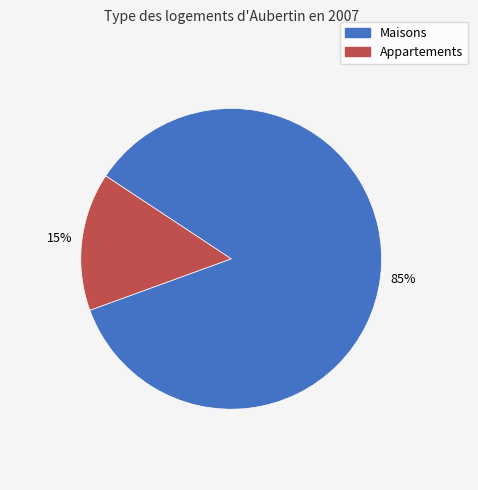

How many segments does this pie chart have?

2